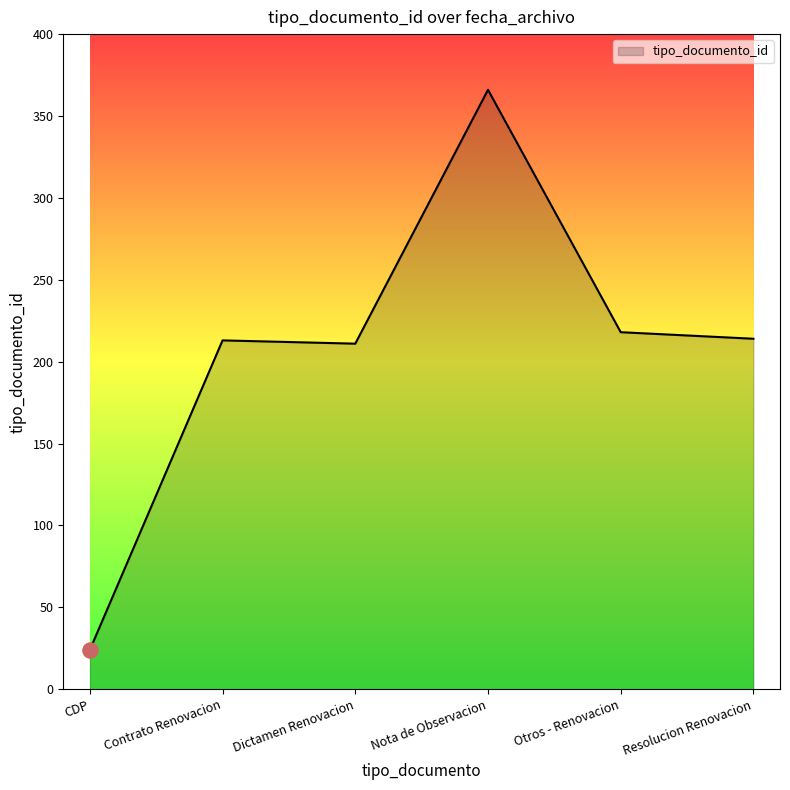

What is the change in value from Dictamen Renovacion to Nota de Observacion?

+155